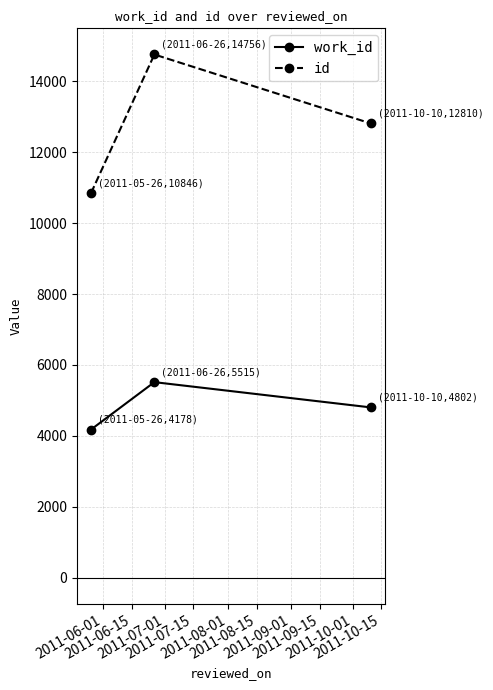

What is the maximum value shown in the chart?

14756